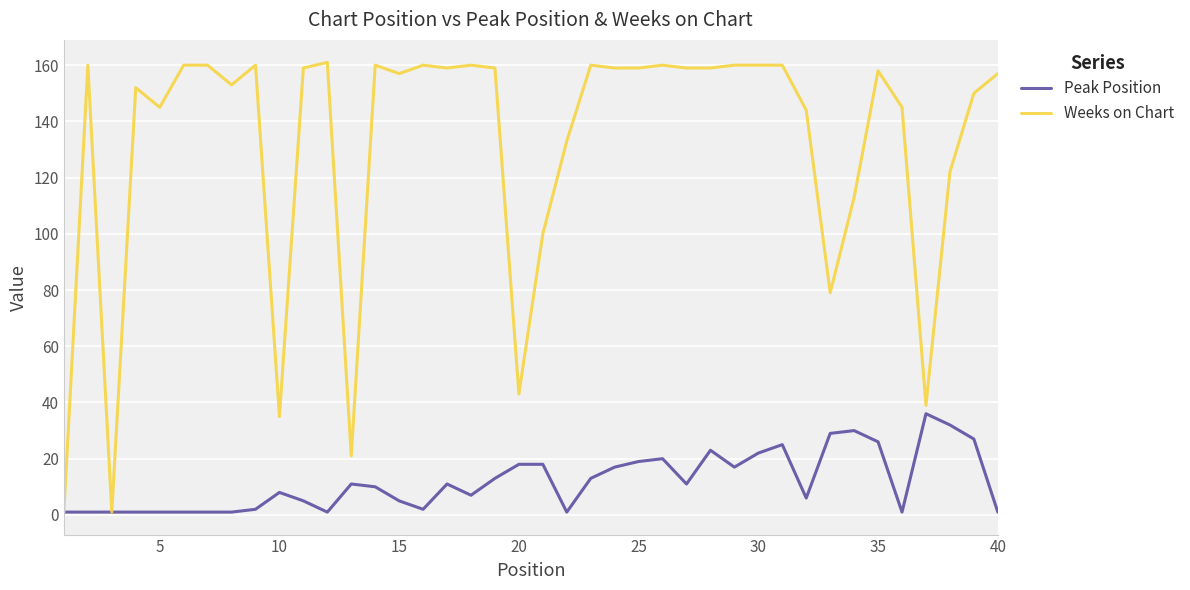

List the series in order of their peak value, lowest first.

Peak Position, Weeks on Chart